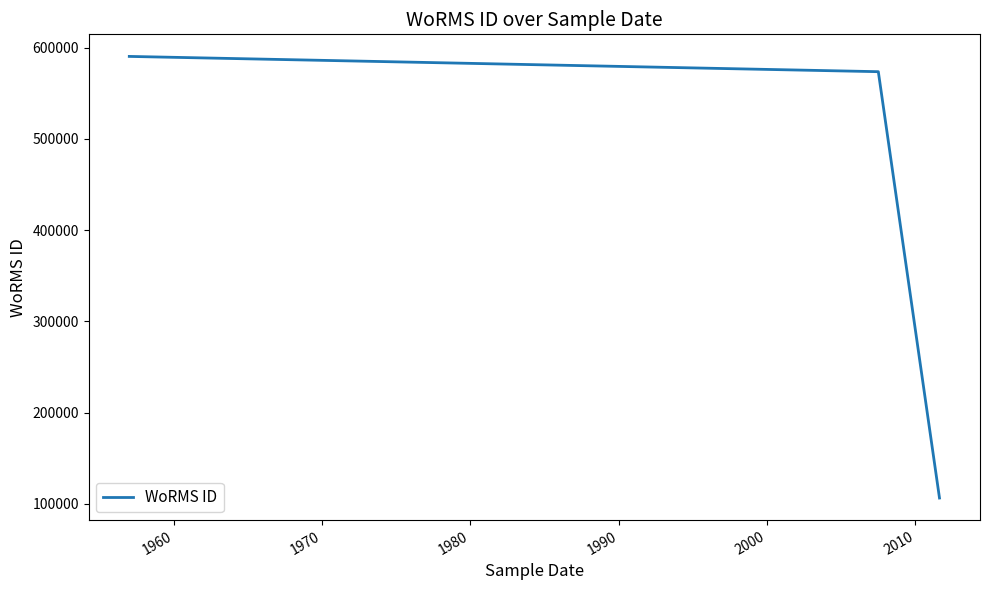

What is the difference between the maximum and minimum values?

484279